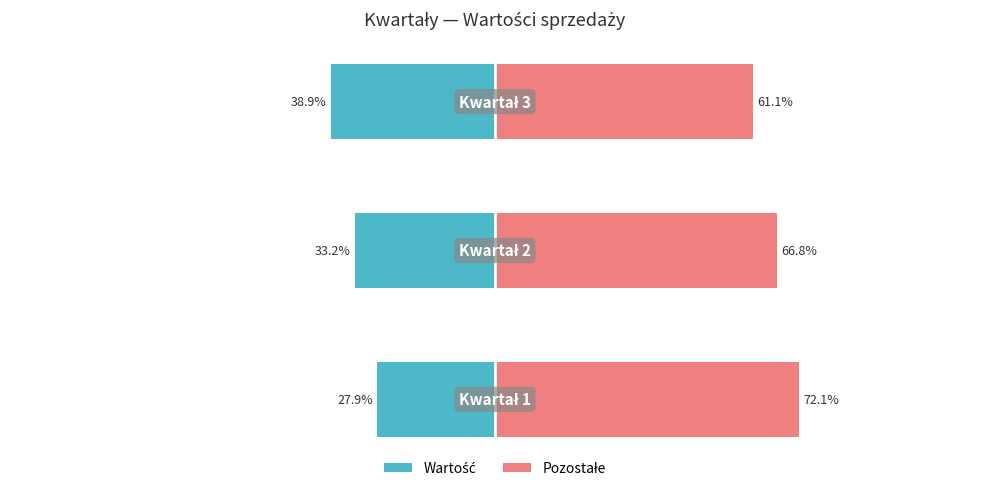

The value of values_right at 0 is 72.1. True or false?

True